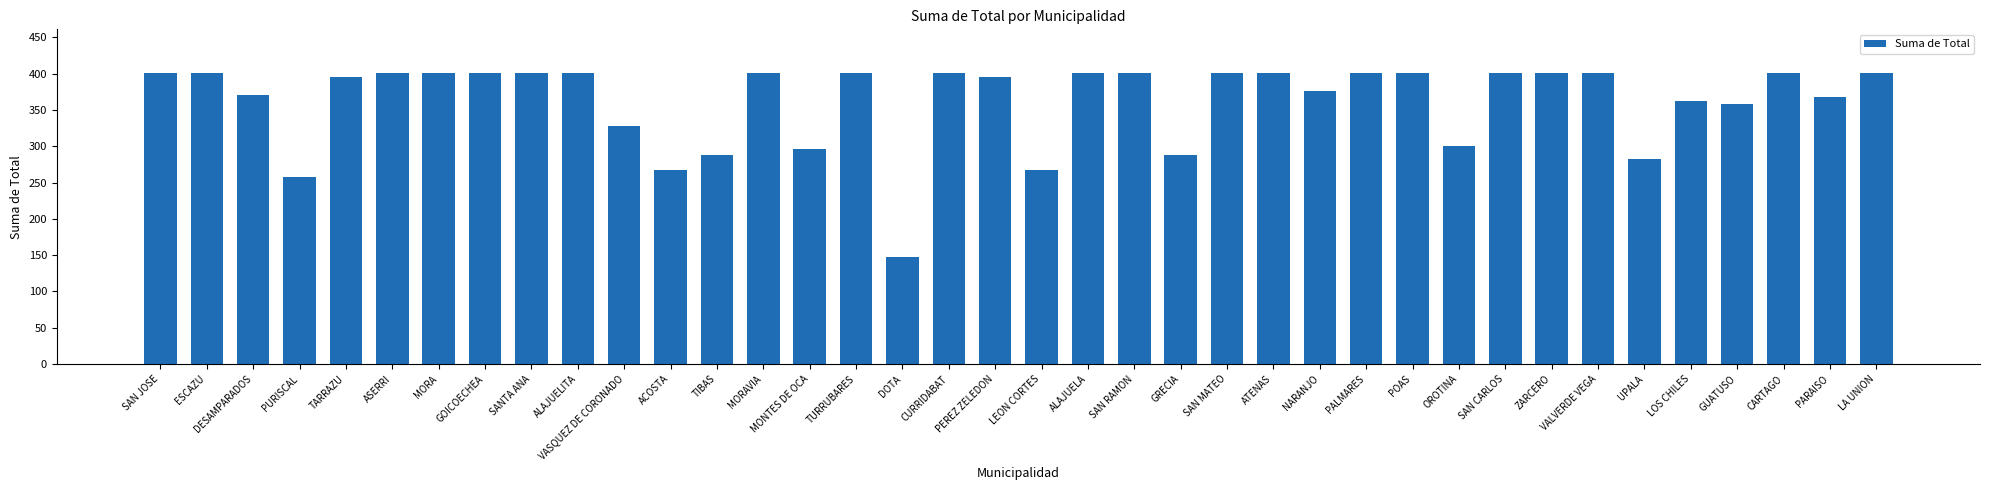

What is the difference between the values at GUATUSO and MONTES DE OCA?

62